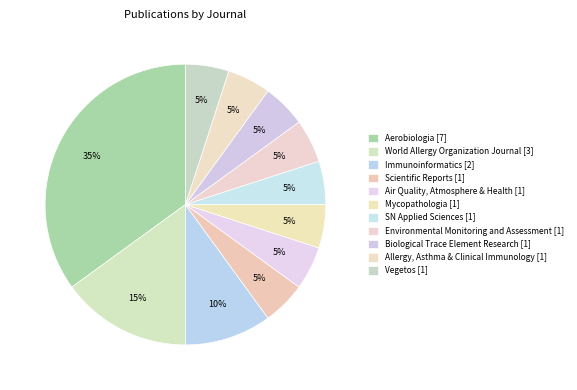

How many slices are in this pie chart?

11